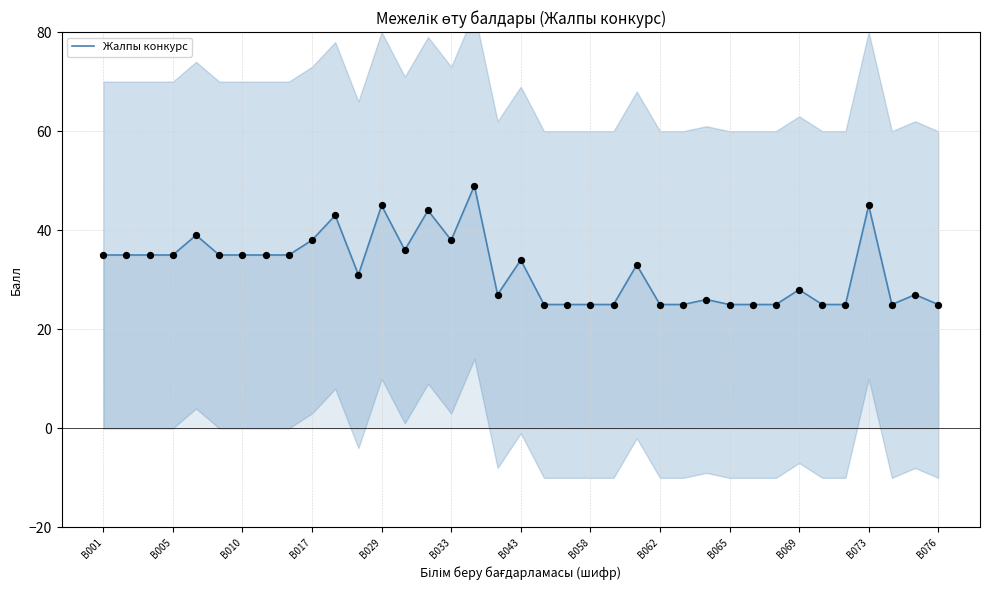

Approximately how many times larger is the value at B076 compared to B073?

0.6